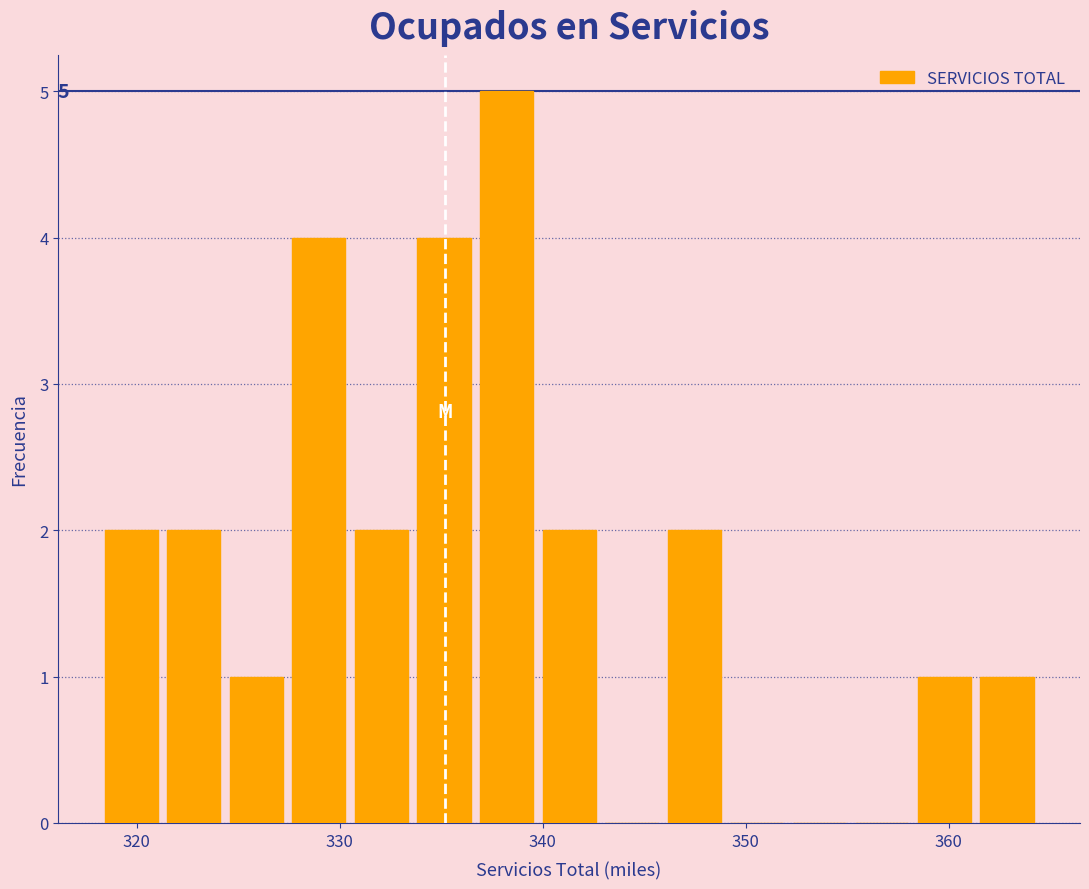

Read against the x-axis, roughly where is the centre of the tallest bar?

338